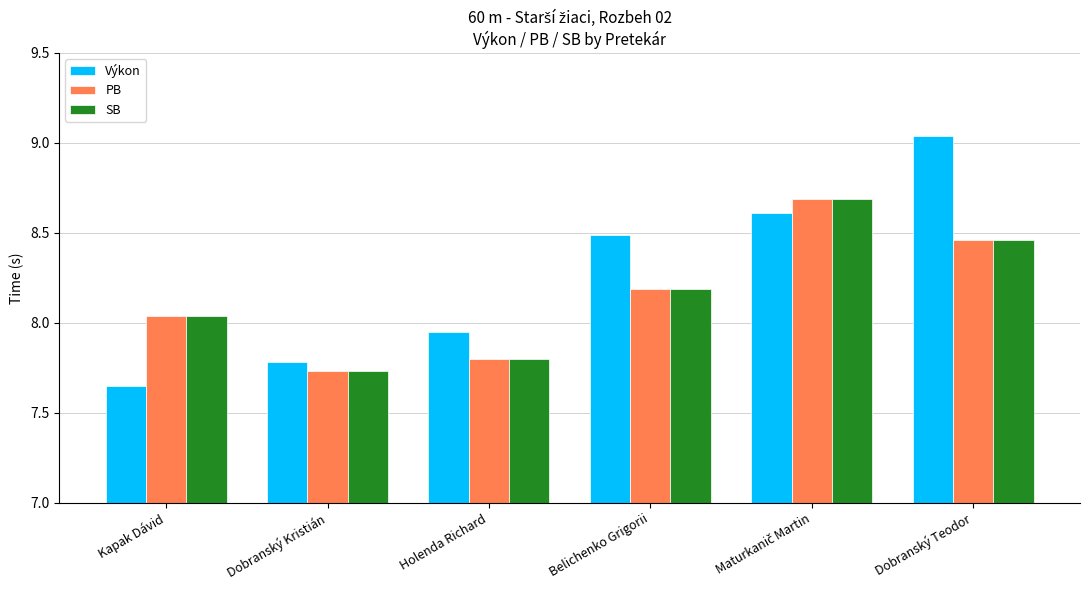

Which category has the lowest value across all series?

Kapak Dávid